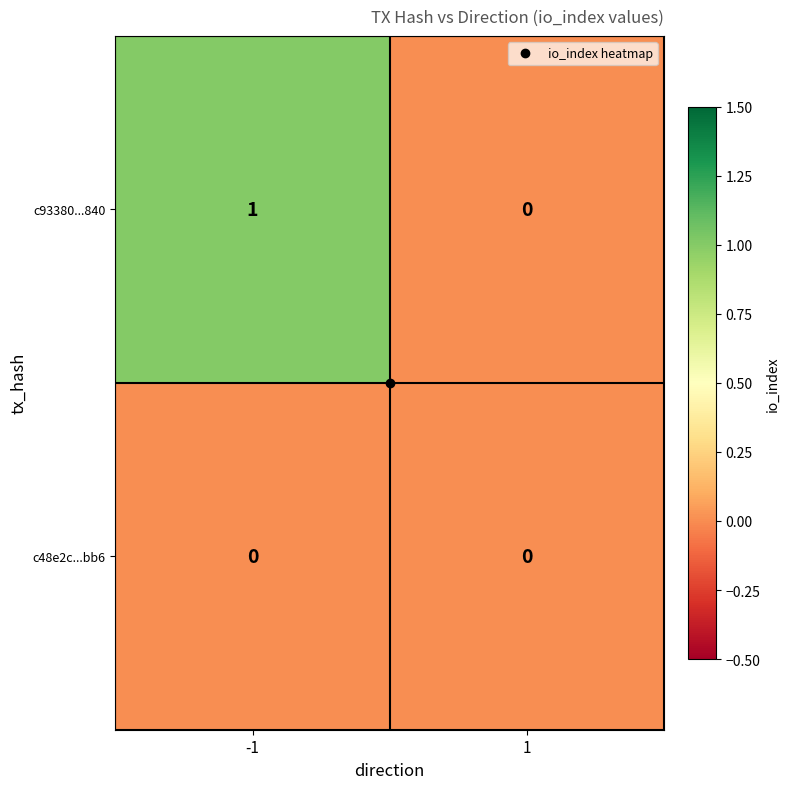

Which series has the widest spread of values?

c93380...840